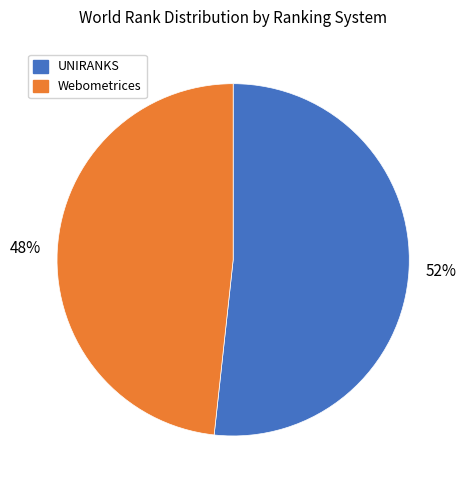

Does any single category account for the majority?

Yes